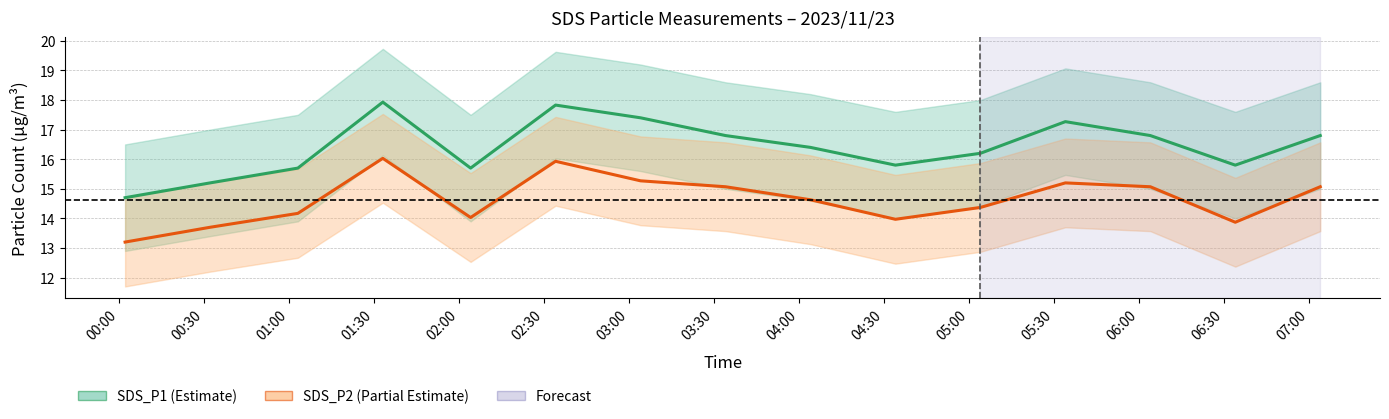

How many values in the SDS_P1 series are below 16?

6